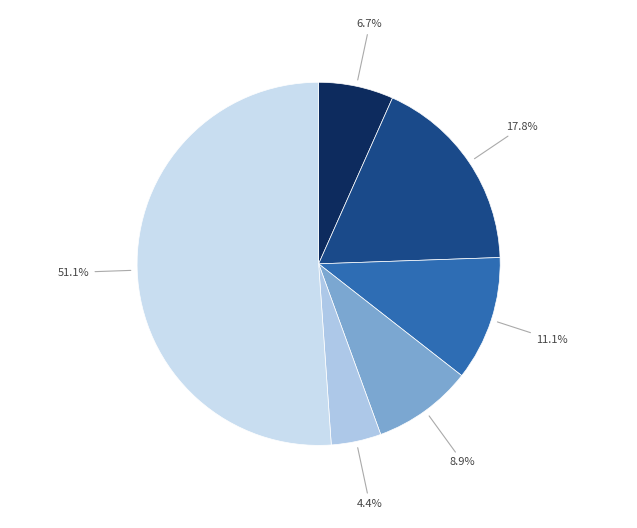

To the nearest percent, what is the difference between the largest and smallest slice percentages?

47%